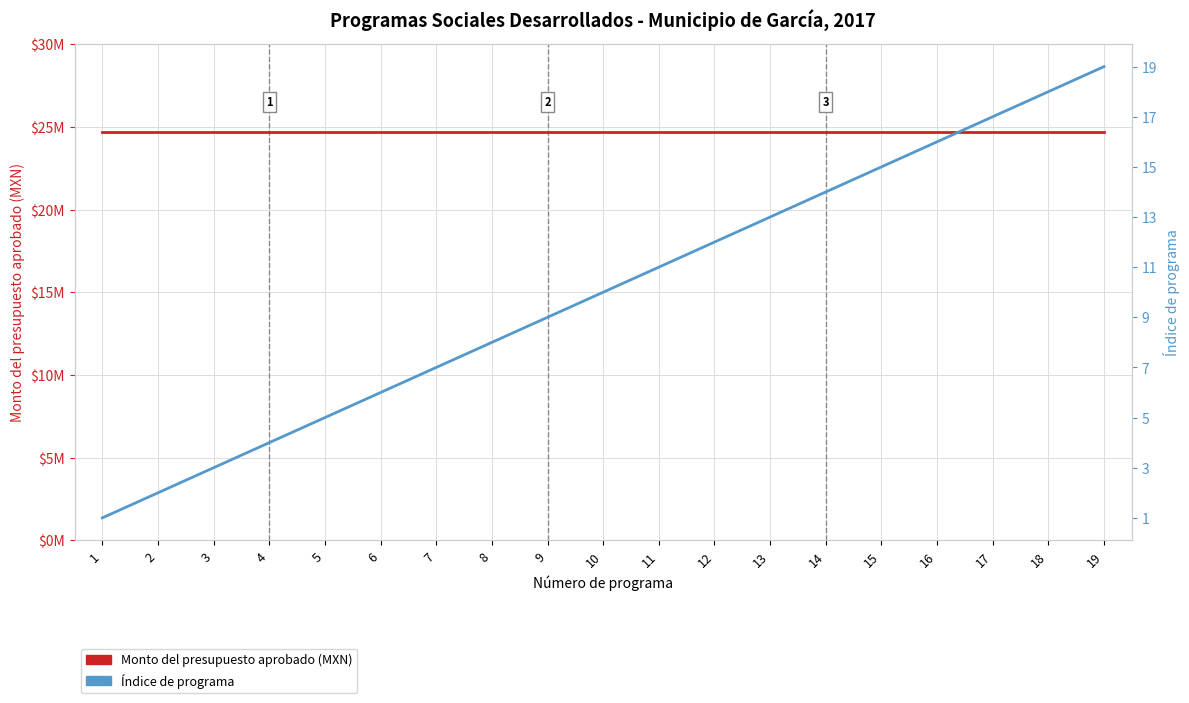

What is the difference between the Índice de programa values at 16 and 15?

1